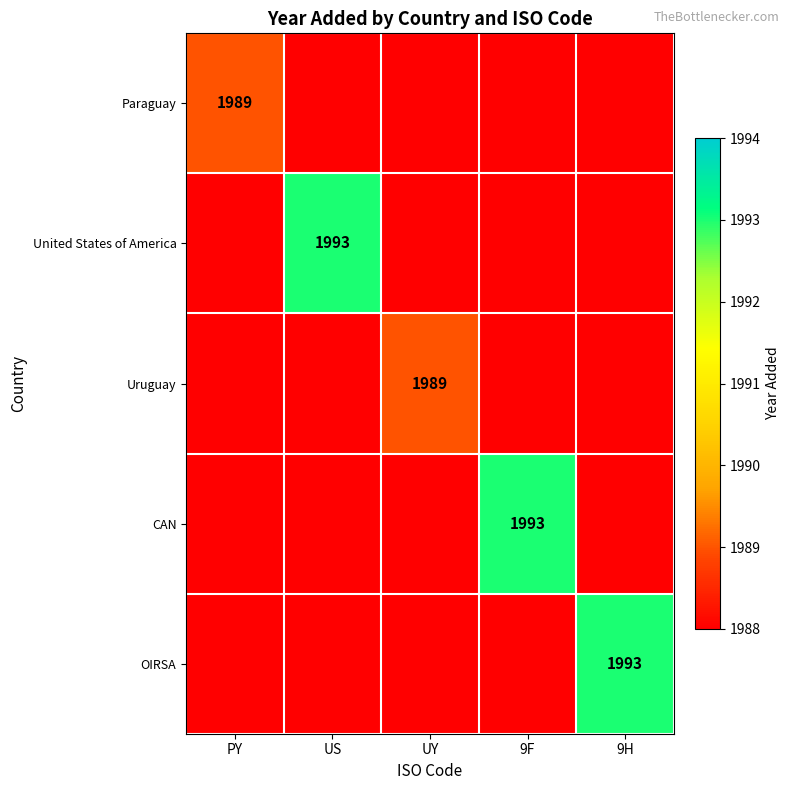

What is the minimum value shown in the chart?

1989.0